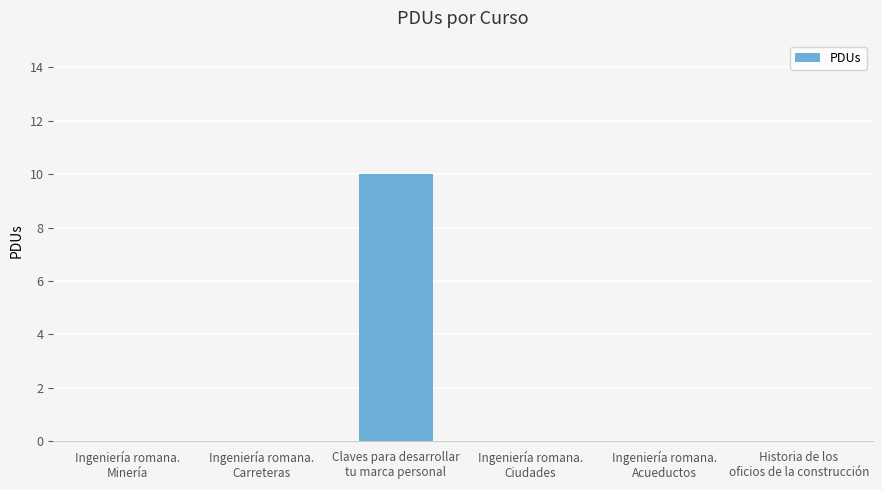

Which category has the highest value across all series?

Claves para desarrollar
tu marca personal